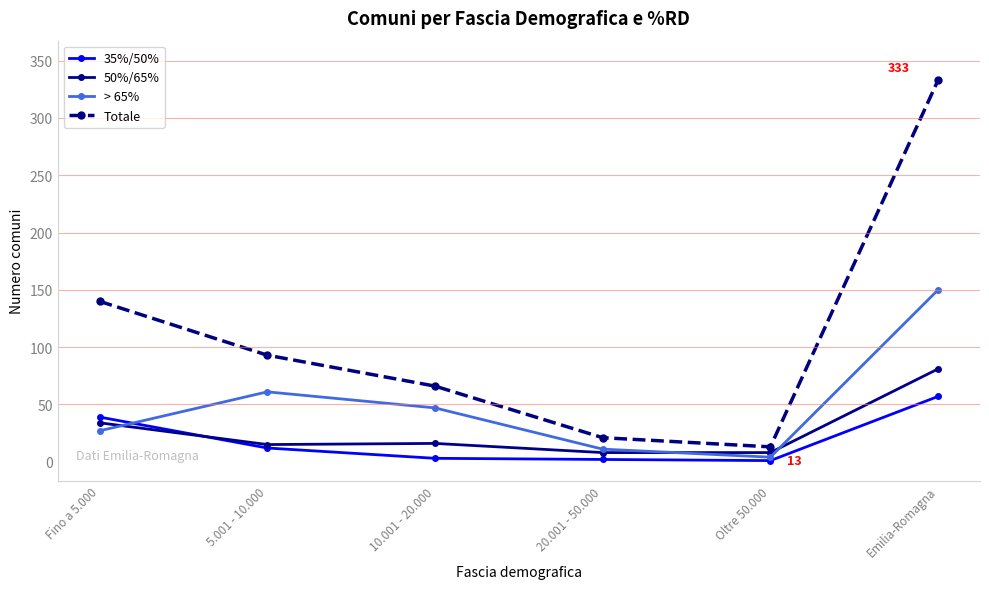

The 35%/50% series shows 3 at 10.001 - 20.000. True or false?

True